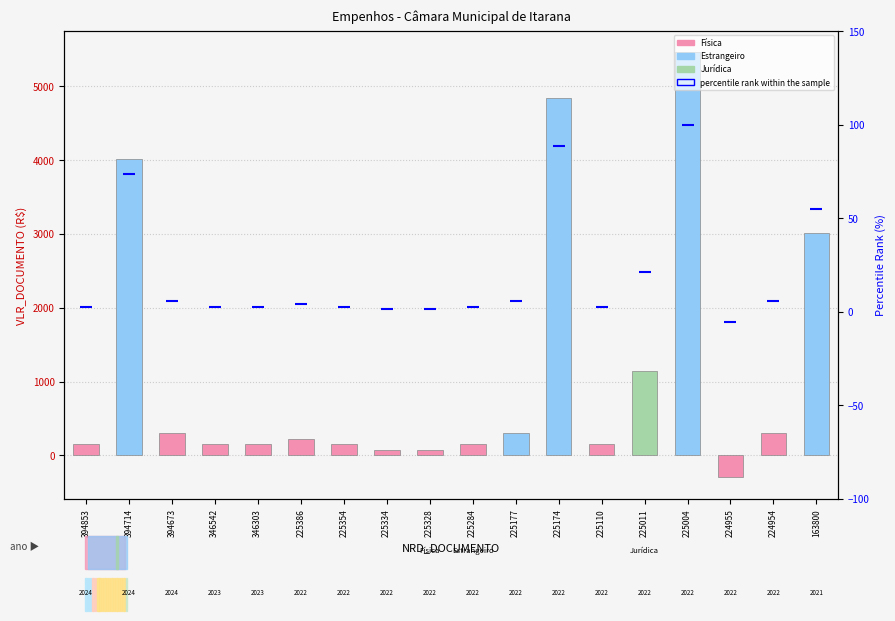

Where does the percentile rank within the sample series first go above 4?

394714